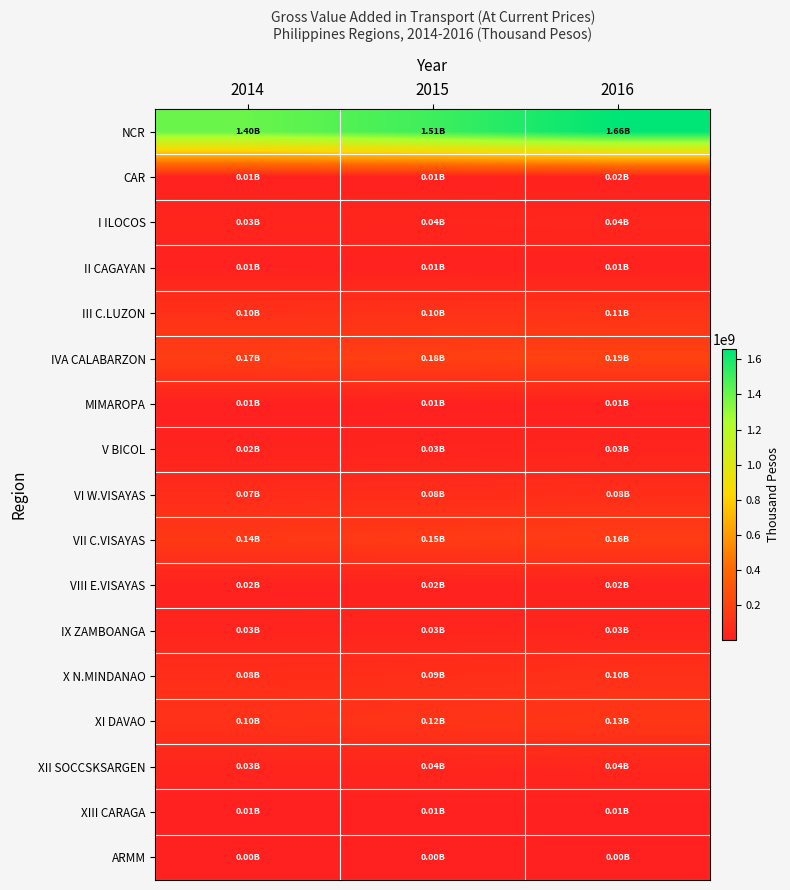

What is the total value across all series at 2014?

2244735940